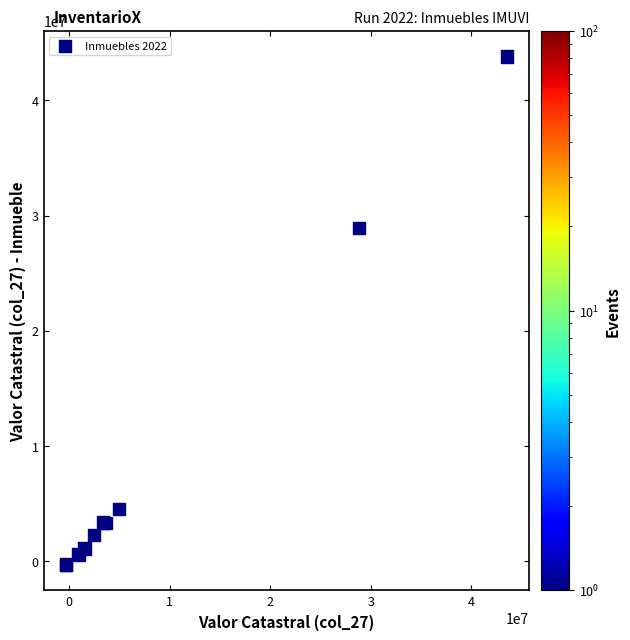

What Y value in the scatter plot is closest to 21750340?

28912944.5